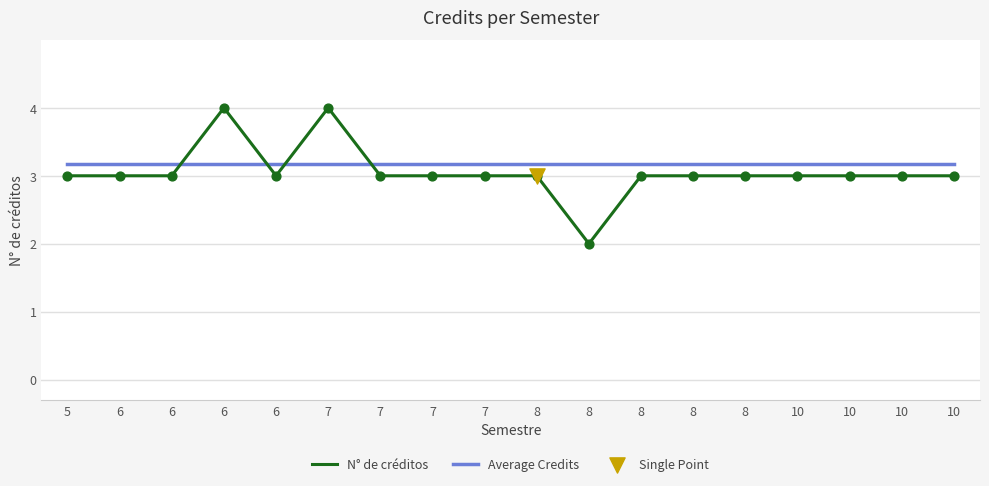

Does the chart have visible grid lines?

Yes